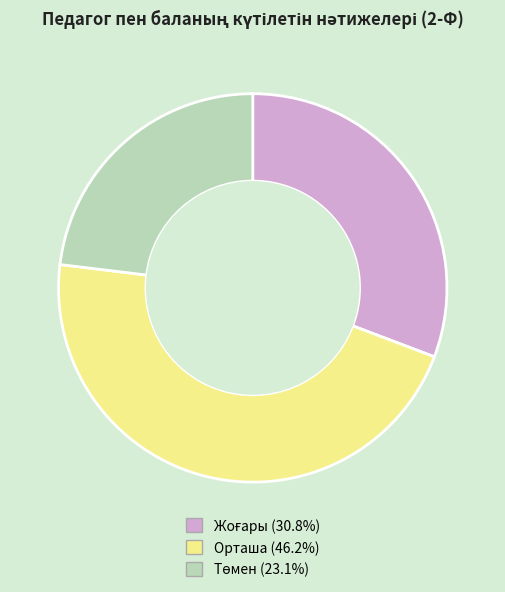

How many segments does this pie chart have?

3